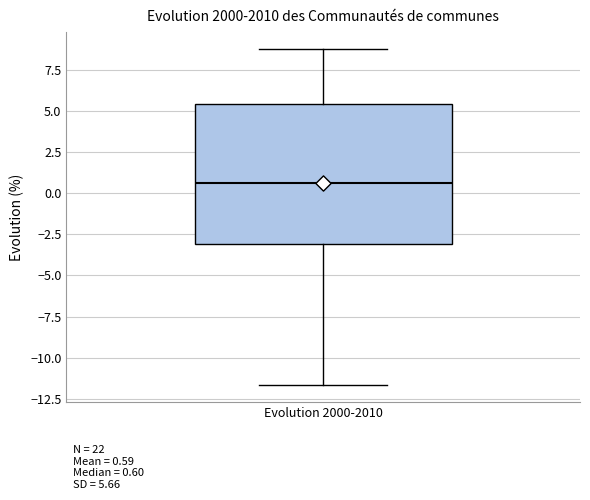

Transcribe this box plot: give where the median line is, the range the box spans, and where the two whiskers end, as read against the y-axis. The values are not printed on the chart, so give them approximately, as read against the axis.

median 0.5, box -3.0 to 5.5, whiskers -11.5 to 9.0